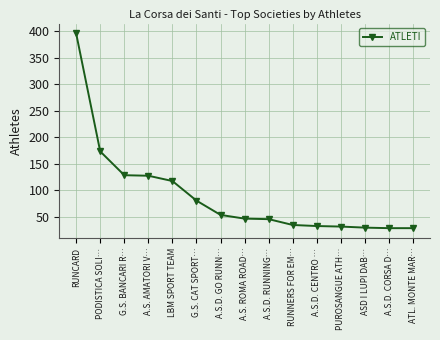

Approximately how many times larger is the value at ASD I LUPI DAB… compared to A.S.D. CENTRO …?

0.9